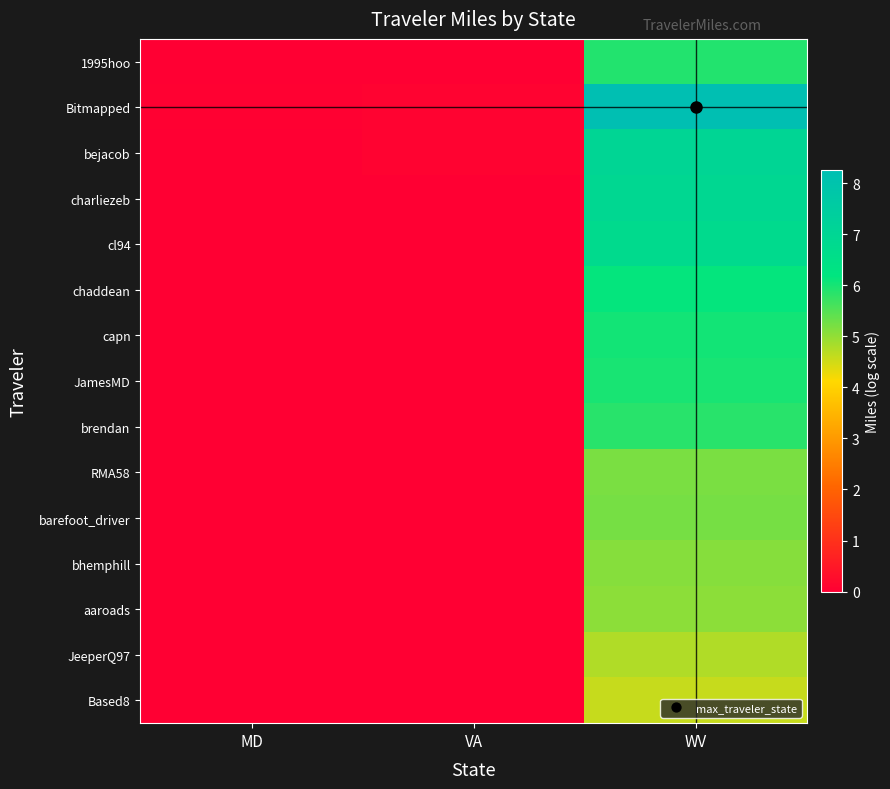

At which category does the chart reach its minimum across all series?

MD